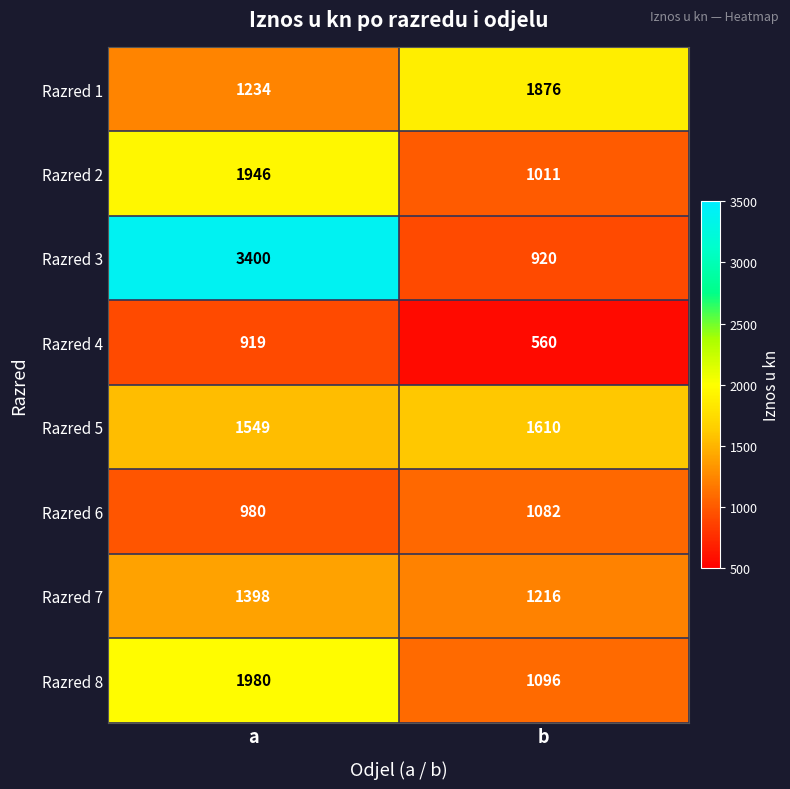

Where is Razred 1 nearest to the value 1555?

a